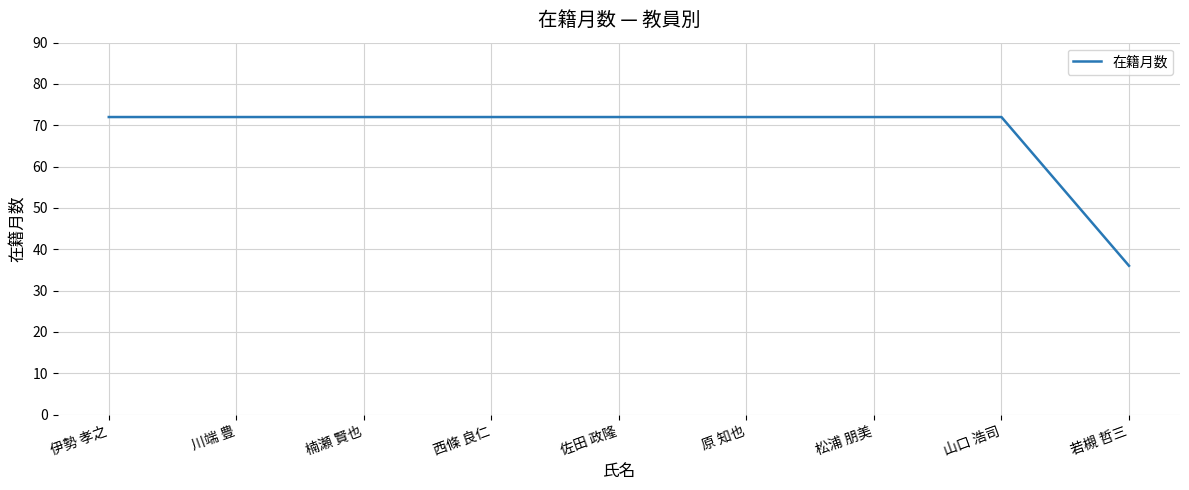

What is the difference between the second highest and minimum values?

36